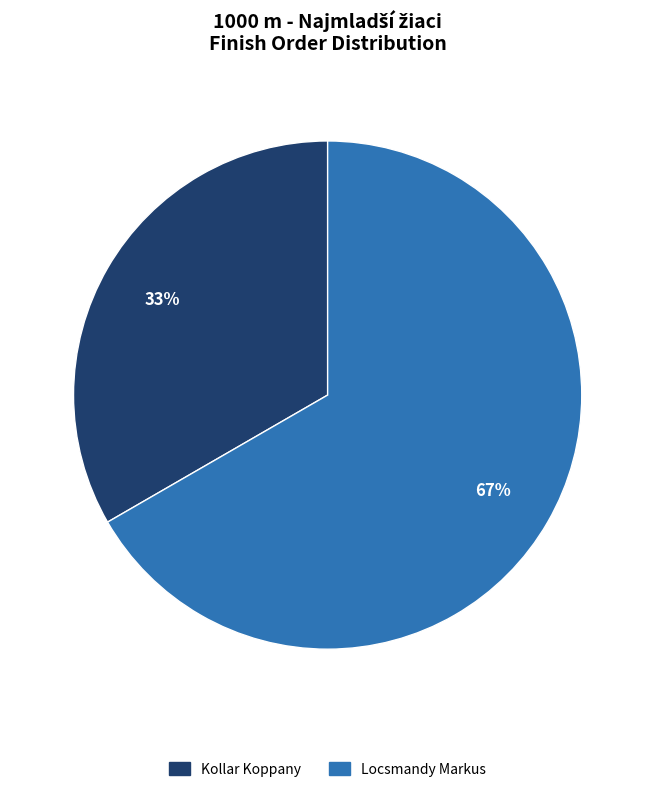

Is the sum of Locsmandy Markus and Kollar Koppany greater than half?

Yes